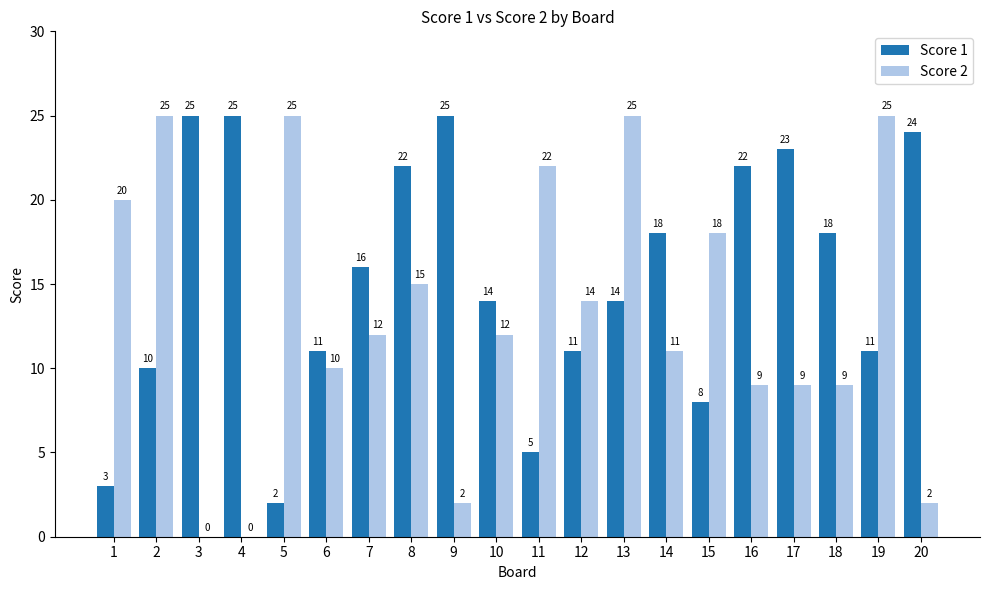

Read the Score 1 value at 19, to the nearest 10.

10